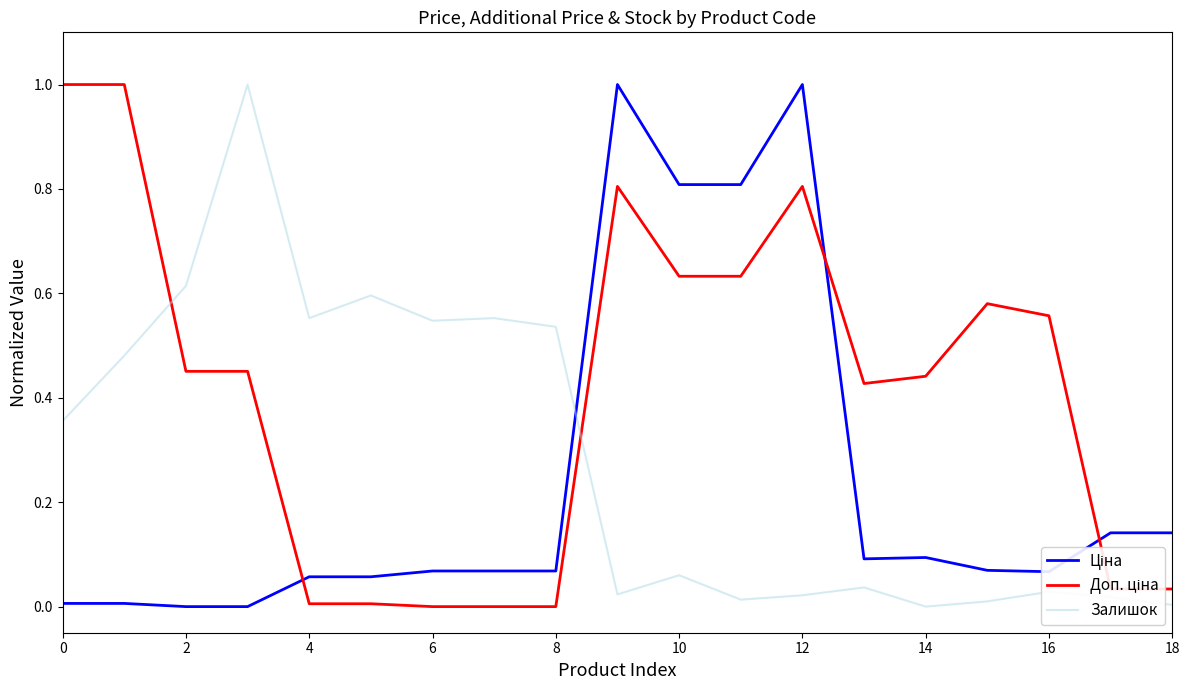

What is the maximum value shown in the chart?

1.0